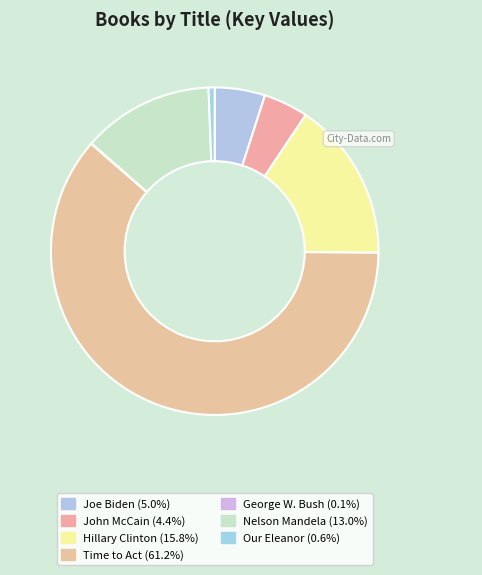

To the nearest percent, what is the difference between the largest and smallest slice percentages?

61%